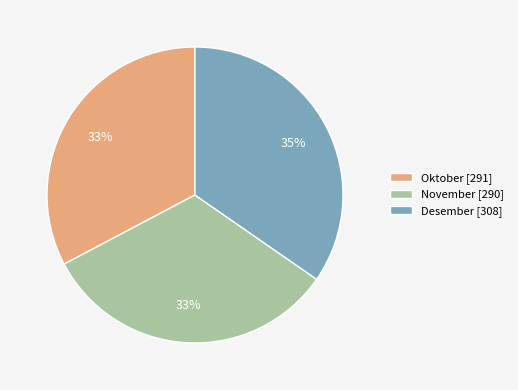

Count the number of slices in the pie.

3